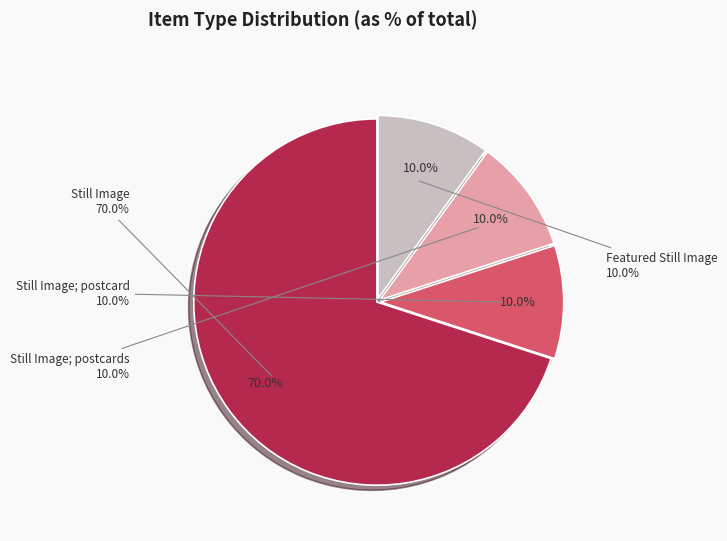

Which slice represents more than half of the pie?

Still Image